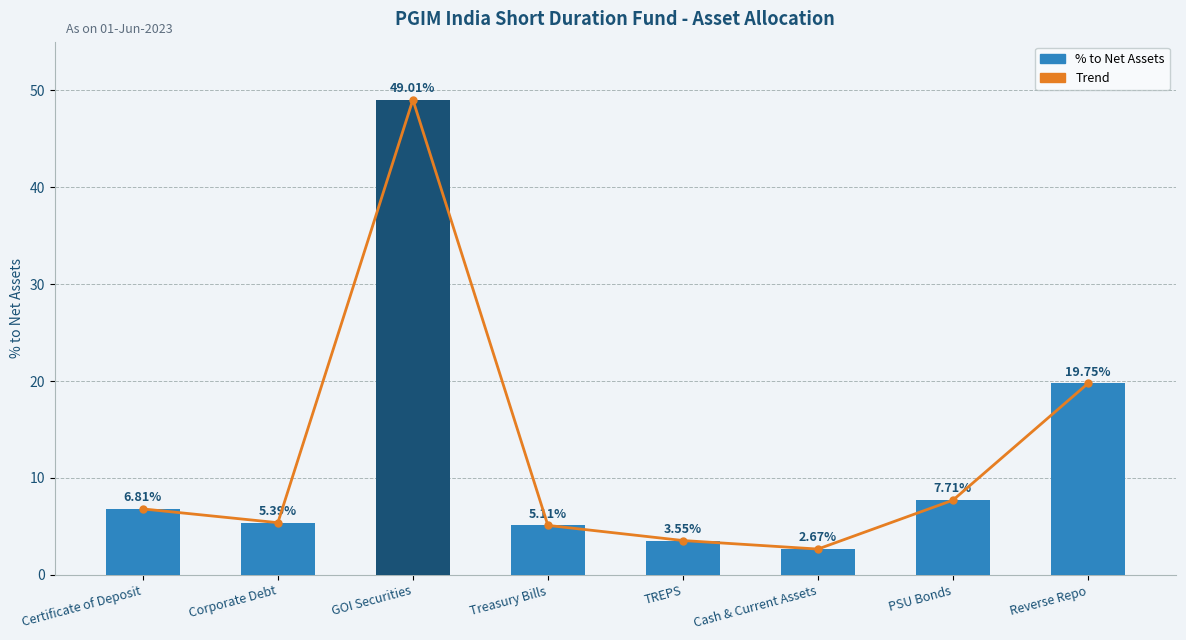

Reading right to left, extract all data points from this chart.

Trend: Reverse Repo=19.8	PSU Bonds=7.7	Cash & Current Assets=2.7	TREPS=3.5	Treasury Bills=5.1	GOI Securities=49.0	Corporate Debt=5.4	Certificate of Deposit=6.8
% to Net Assets: Reverse Repo=19.8	PSU Bonds=7.7	Cash & Current Assets=2.7	TREPS=3.5	Treasury Bills=5.1	GOI Securities=49.0	Corporate Debt=5.4	Certificate of Deposit=6.8